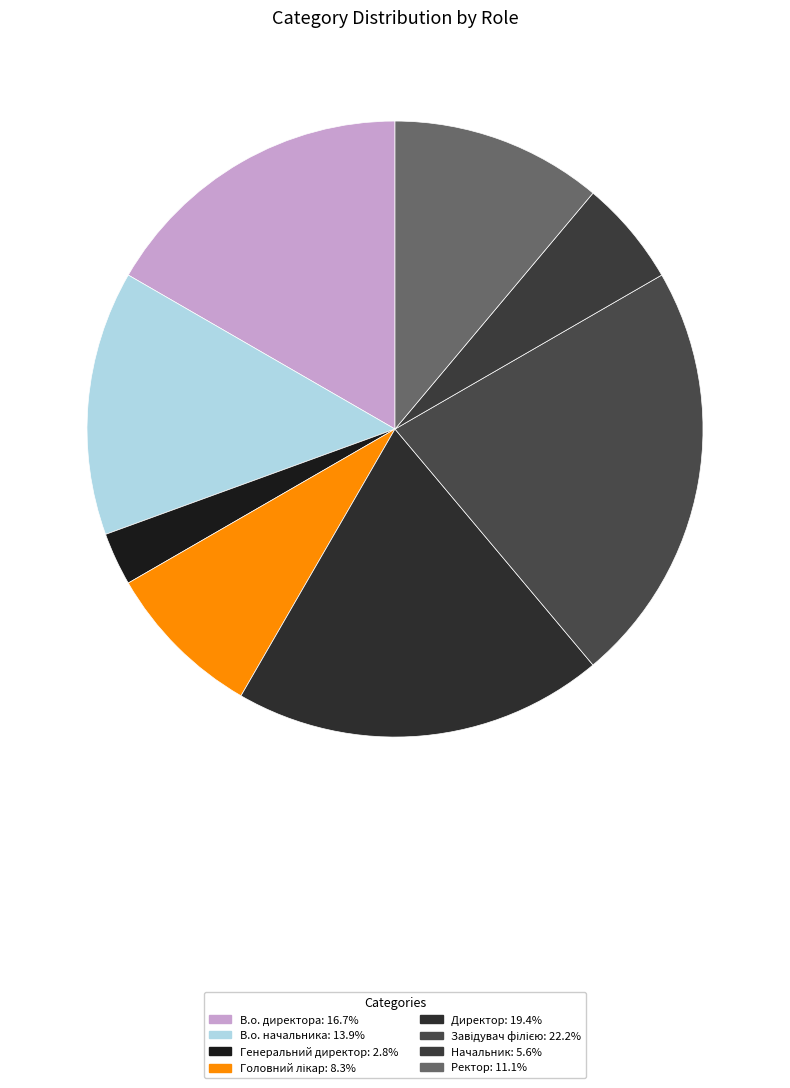

What percentage is NOT represented by Ректор?

88.9%